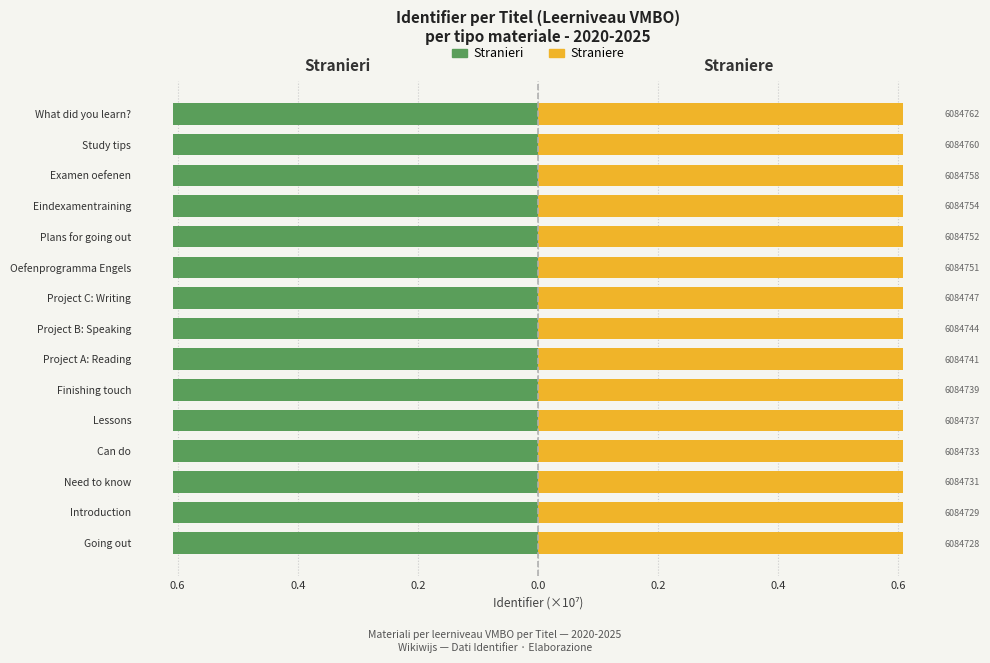

What is the lowest value of the Straniere series?

0.6